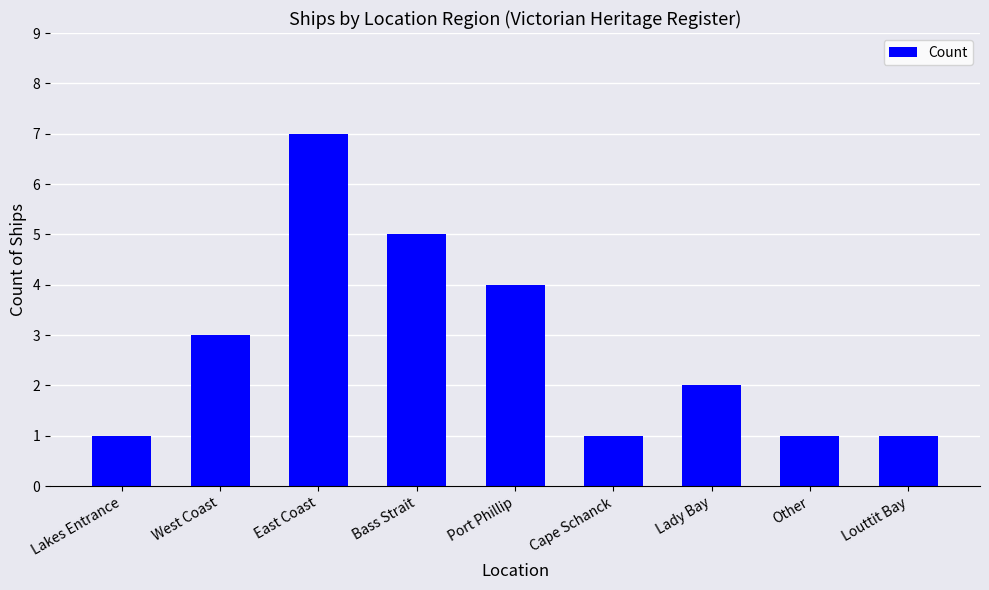

Approximately how many times larger is the value at Louttit Bay compared to Lakes Entrance?

1.0